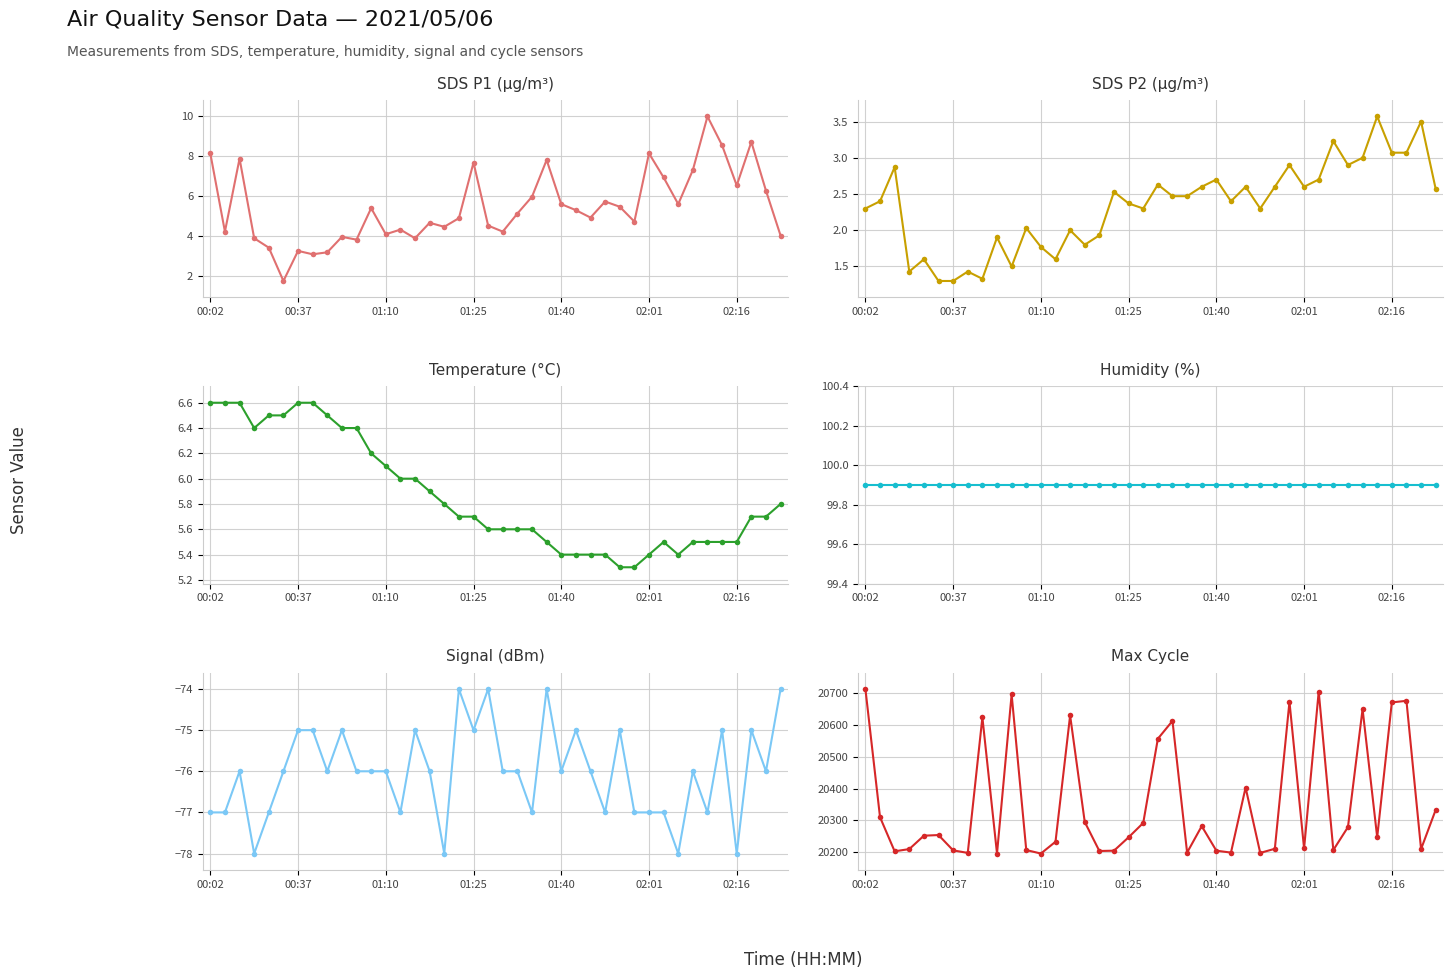

What is the highest value of the Temperature (°C) series?

6.6